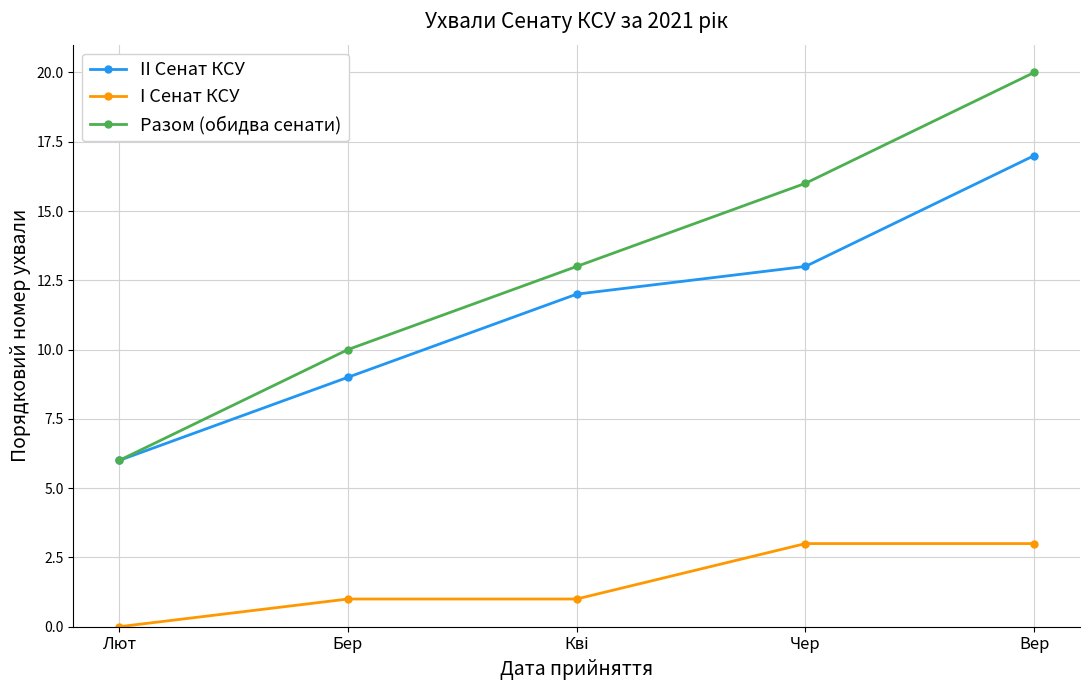

What is the difference between the maximum and minimum values in the I Сенат КСУ series?

3